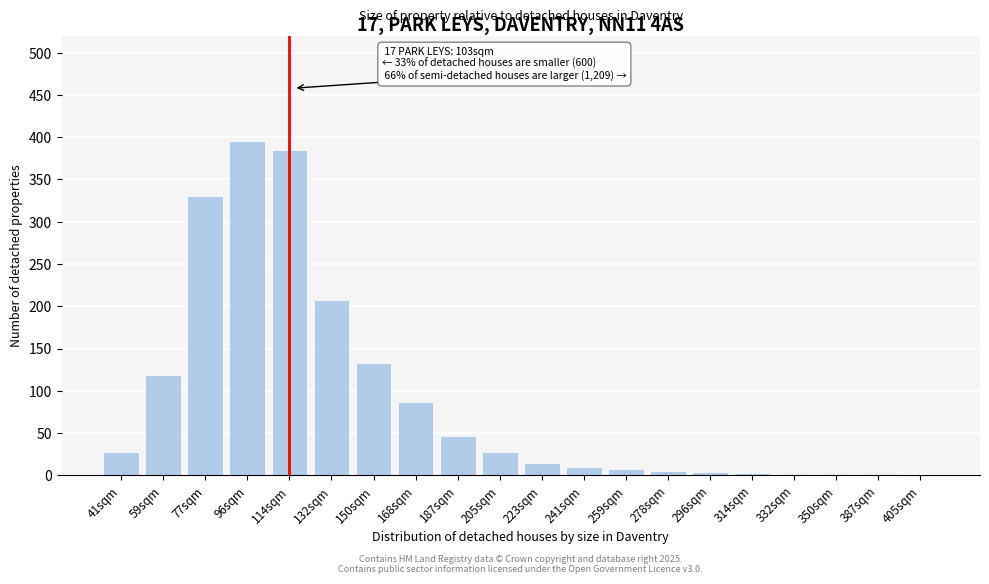

What is the maximum value shown in the chart?

395